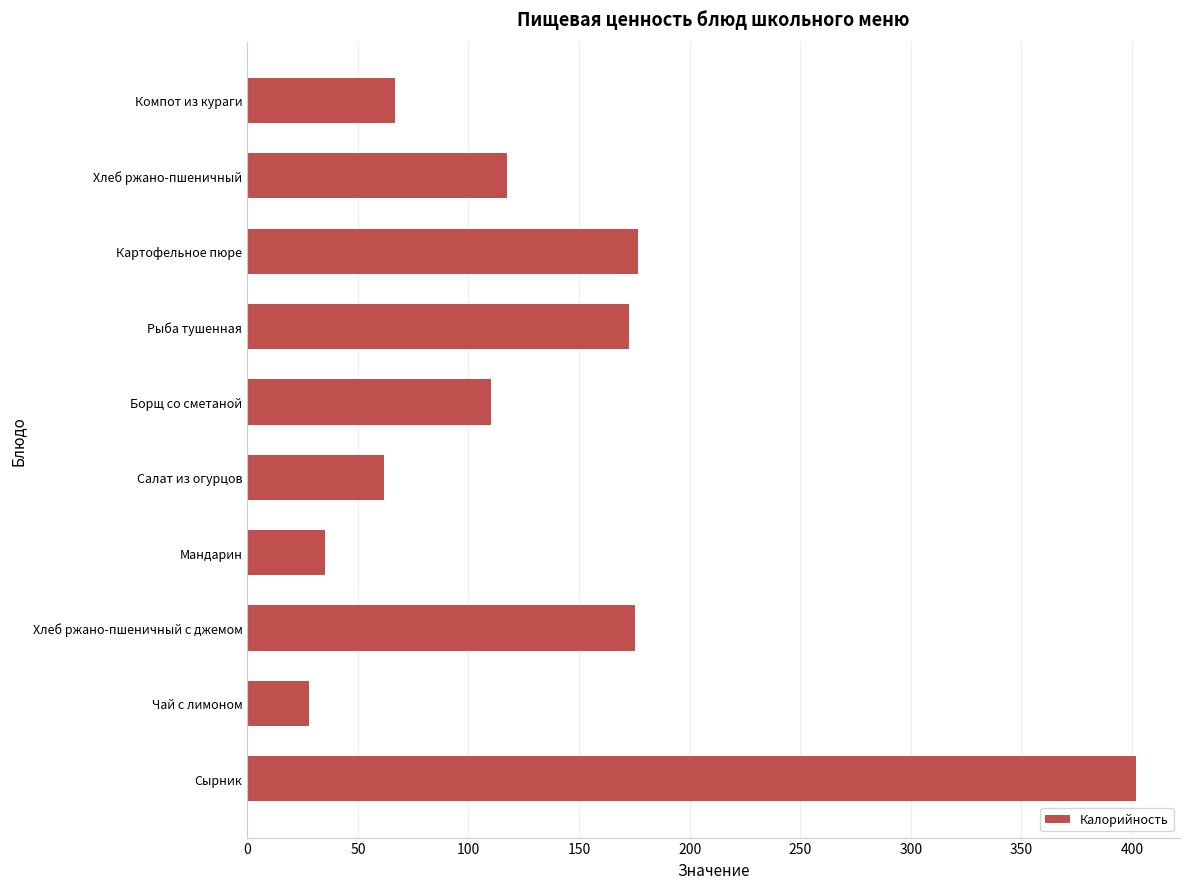

How many data points are above 117?

5